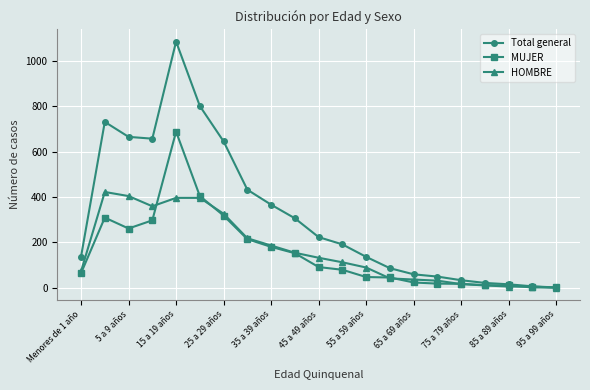

Which series has the largest total across all categories?

Total general